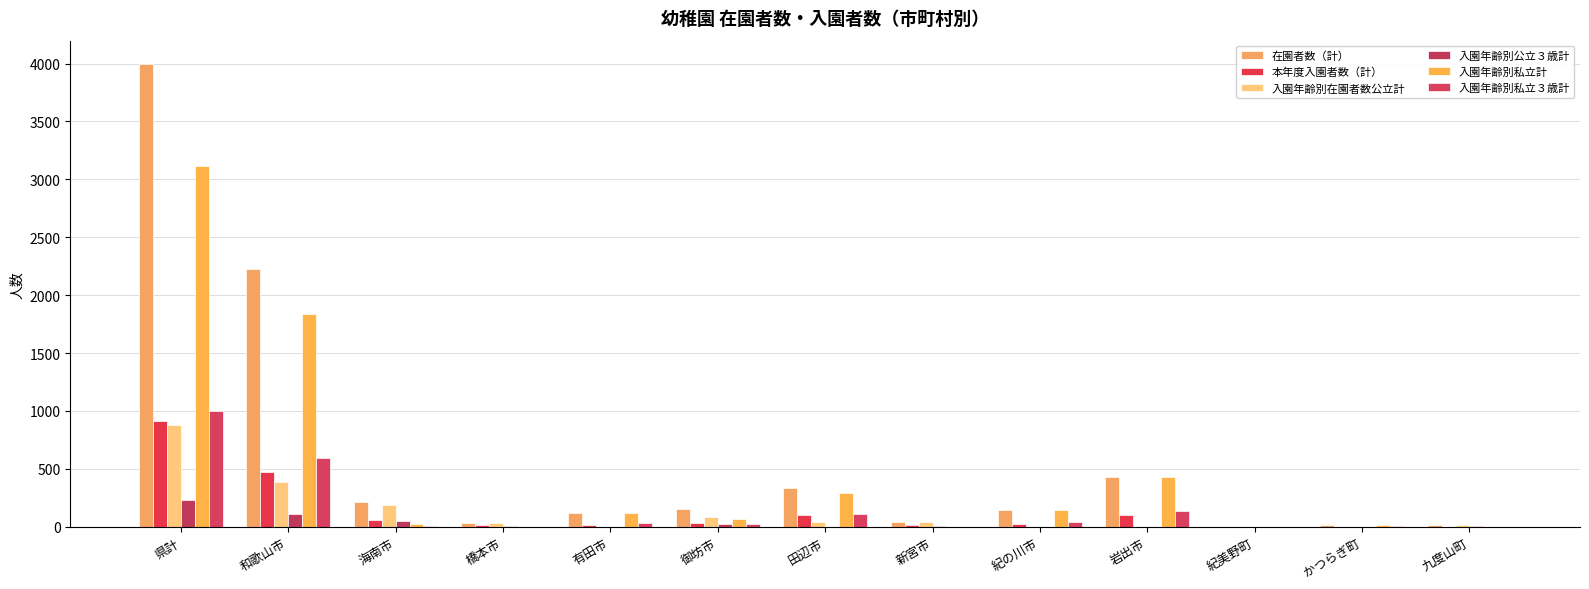

Are the bars horizontal?

No